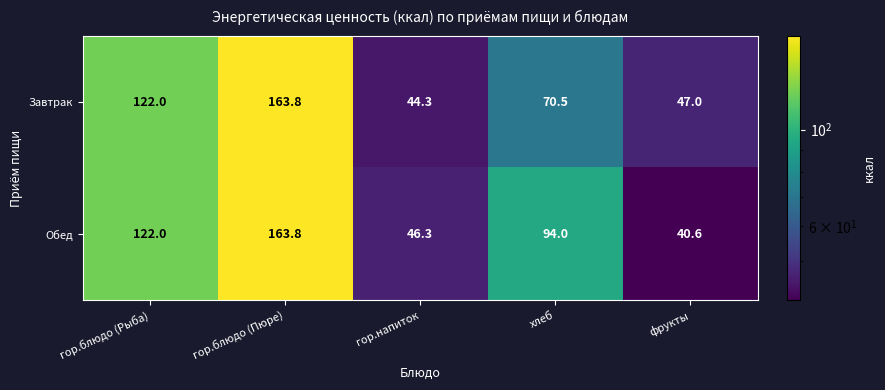

What is the difference between the Завтрак values at гор.напиток and гор.блюдо (Пюре)?

119.5